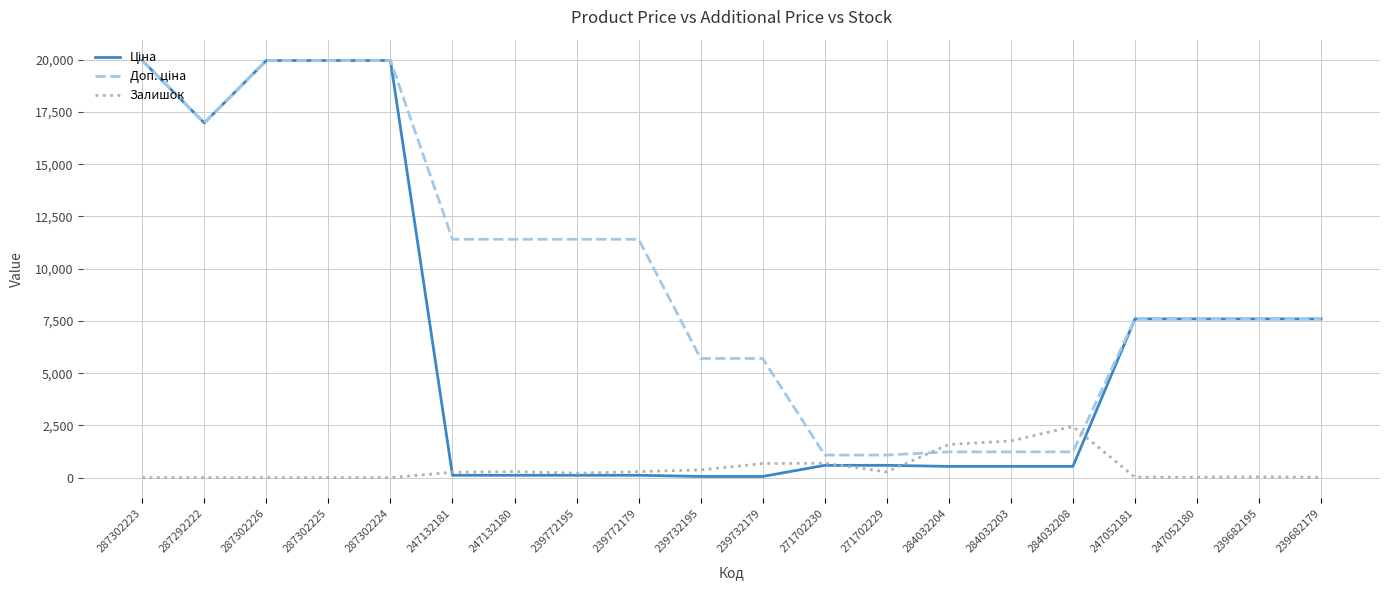

What is the greatest value displayed?

19964.2